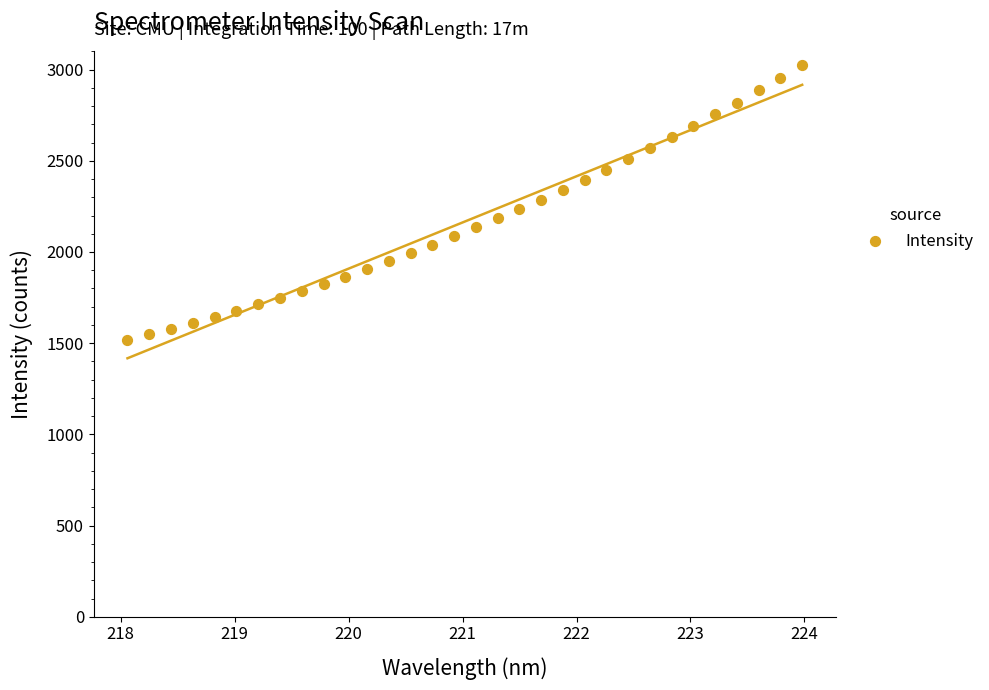

What is the range of X values (max minus min)?

5.9